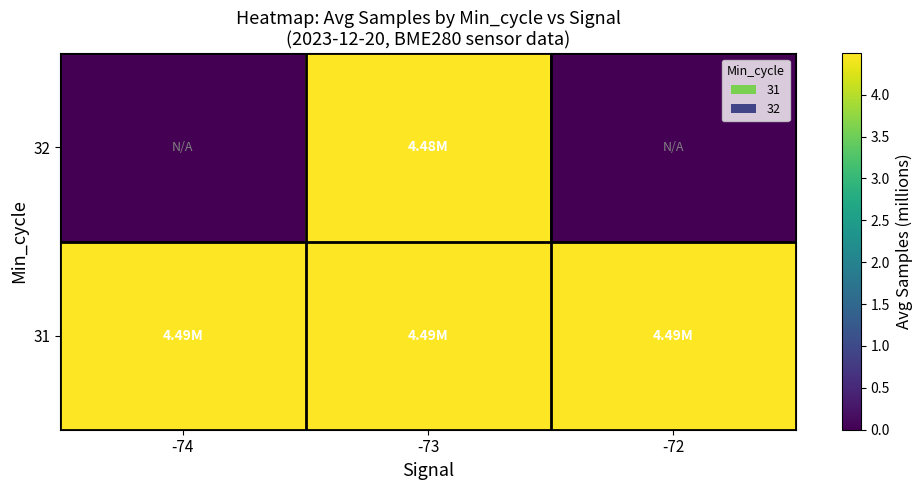

Reading right to left, list all the values displayed in this chart.

31: -72=4.5	-73=4.5	-74=4.5
32: -72=0.0	-73=4.5	-74=0.0